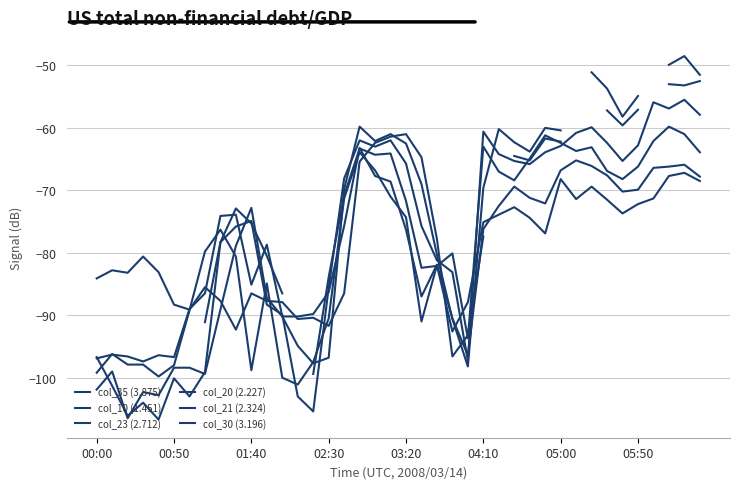

Between which two adjacent categories do col_30 (3.196) and col_23 (2.712) first intersect?

8 and 9